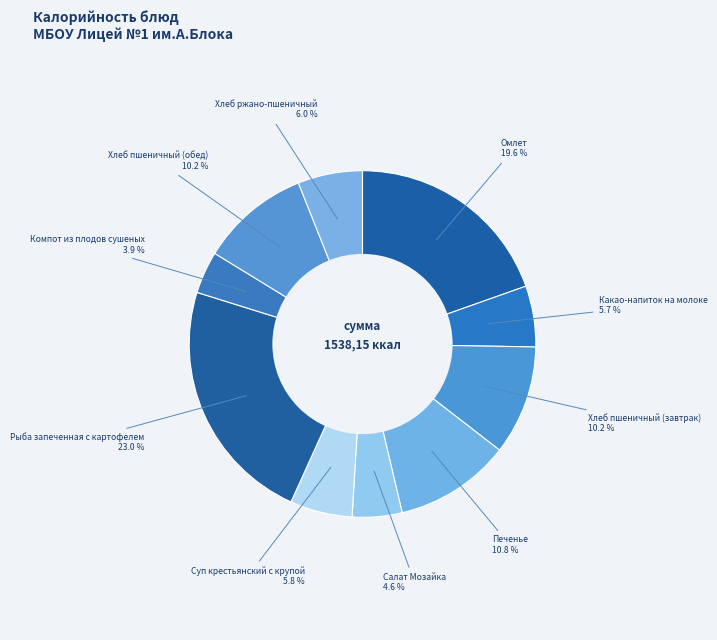

Count the number of slices in the pie.

10